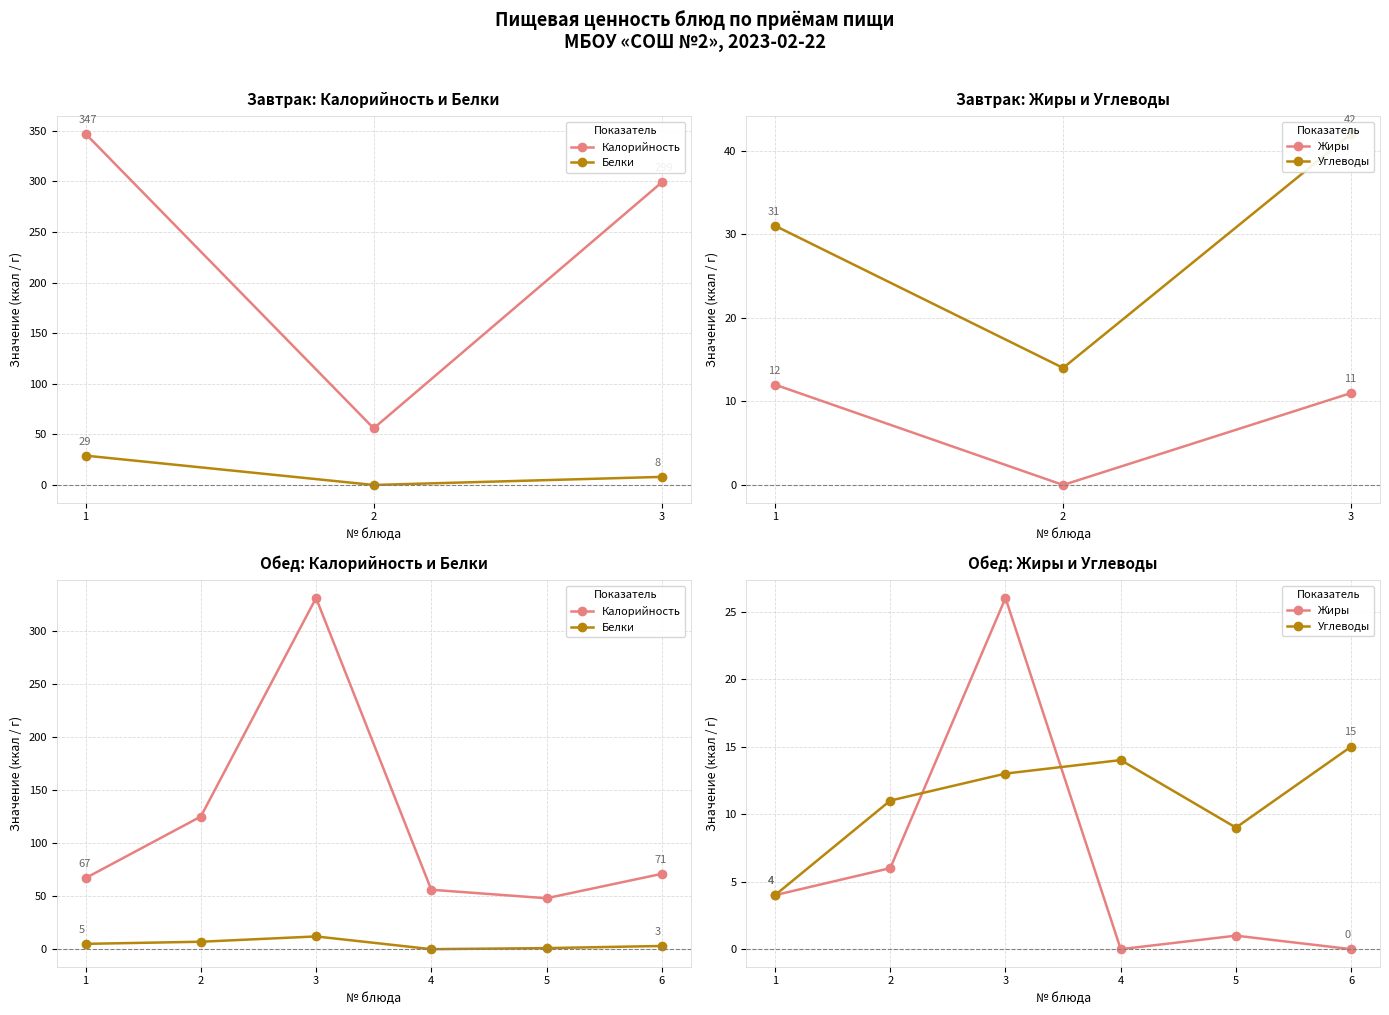

At which category is the sum across all series the highest?

3